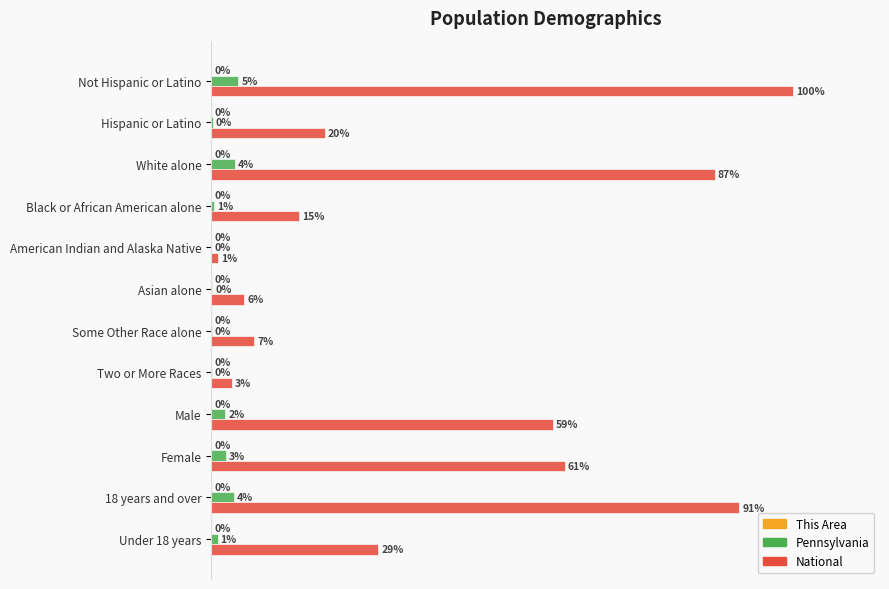

Is the value of Pennsylvania at Some Other Race alone greater than the value of National at Female?

No